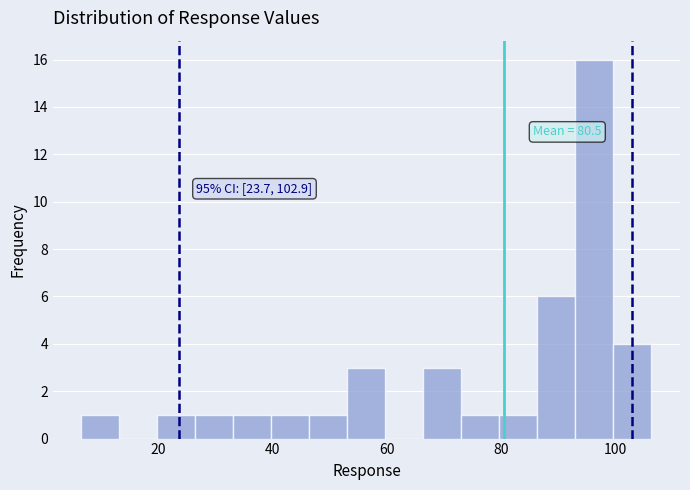

Around what value on the x-axis is the tallest bar? Give the approximate position of its centre, as read against the axis.

96